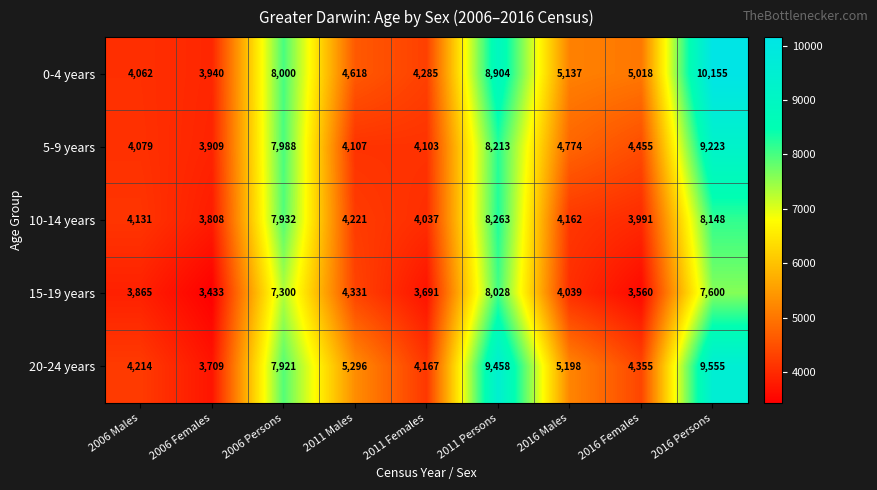

At which label is 15-19 years closest to 5730?

2011 Males